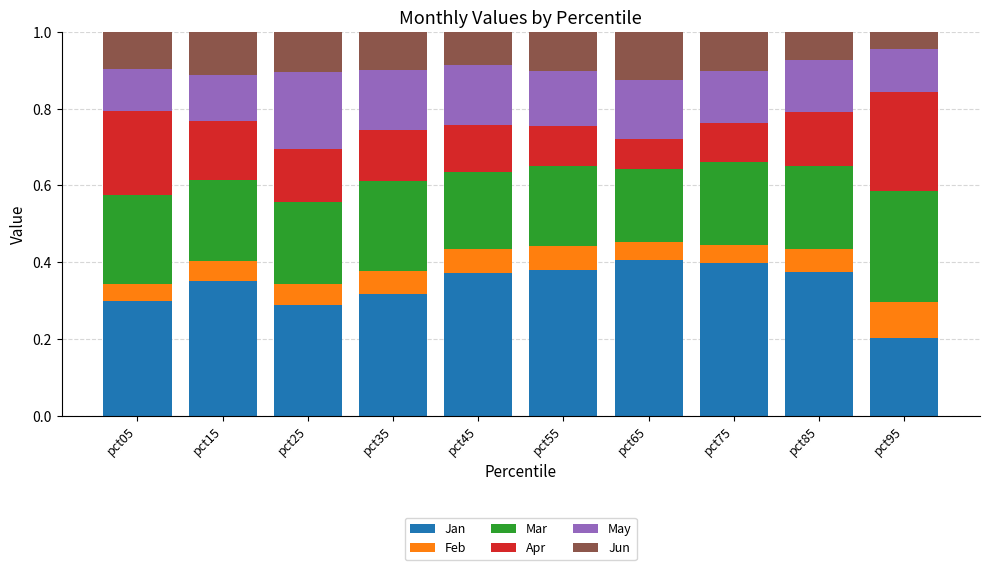

What are all the series names shown in the legend?

Jan, Feb, Mar, Apr, May, Jun